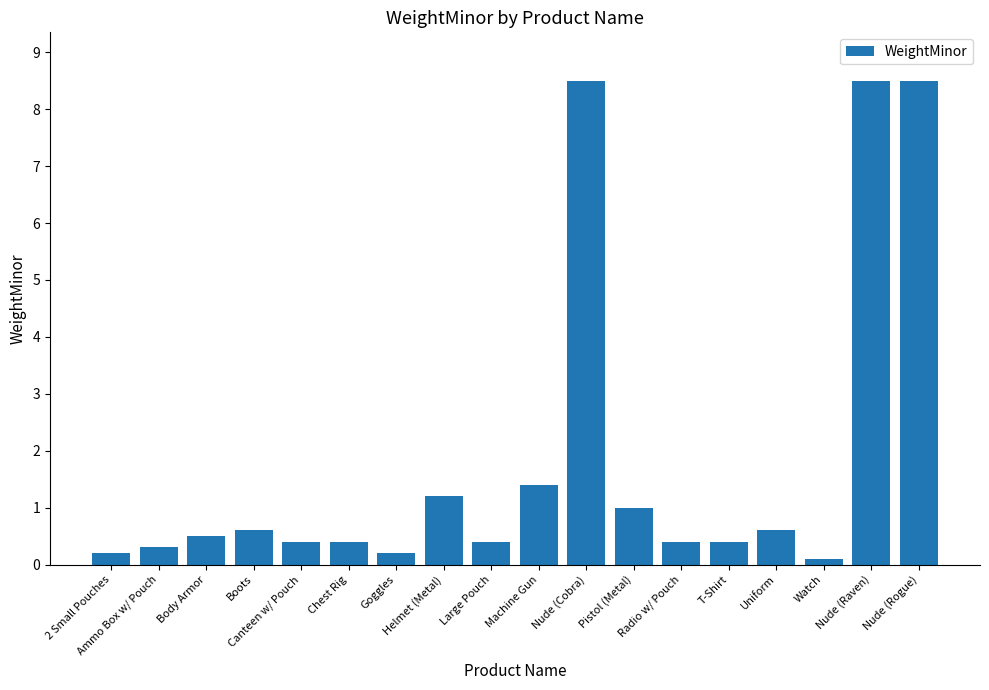

At which category does the chart reach its minimum across all series?

Watch